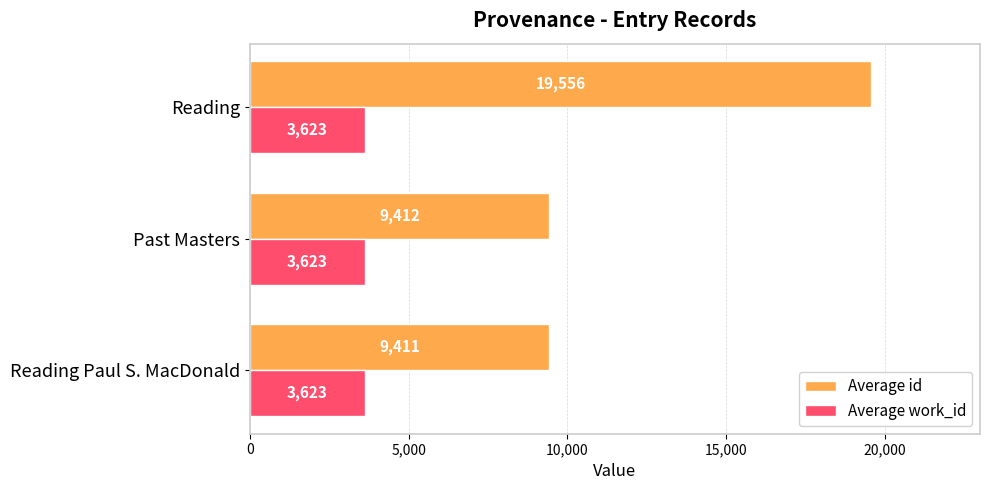

What are all the series names shown in the legend?

Average id, Average work_id